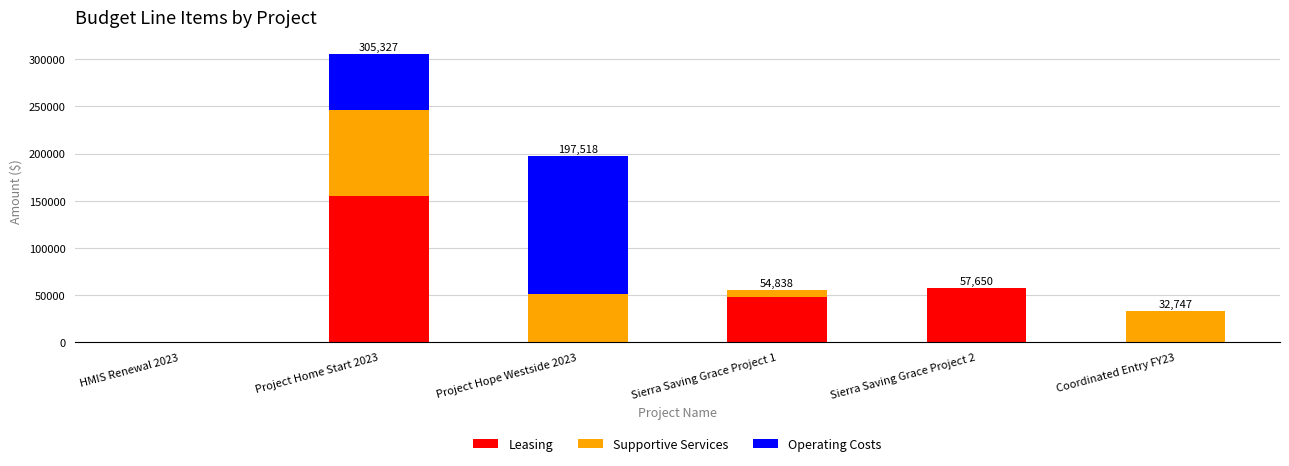

The value of Leasing at Sierra Saving Grace Project 2 is 30803. True or false?

False